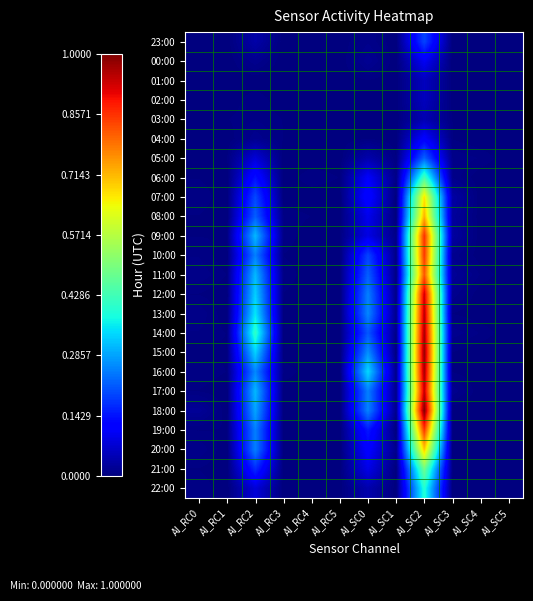

Reading left to right, extract all data points from this chart.

23:00: AI_RC0=0.0	AI_RC1=0.0	AI_RC2=0.0	AI_RC3=0.0	AI_RC4=0.0	AI_RC5=0.0	AI_SC0=0.0	AI_SC1=0.0	AI_SC2=0.2	AI_SC3=0.0	AI_SC4=0.0	AI_SC5=0.0
00:00: AI_RC0=0.0	AI_RC1=0.0	AI_RC2=0.0	AI_RC3=0.0	AI_RC4=0.0	AI_RC5=0.0	AI_SC0=0.0	AI_SC1=0.0	AI_SC2=0.1	AI_SC3=0.0	AI_SC4=0.0	AI_SC5=0.0
01:00: AI_RC0=0.0	AI_RC1=0.0	AI_RC2=0.0	AI_RC3=0.0	AI_RC4=0.0	AI_RC5=0.0	AI_SC0=0.0	AI_SC1=0.0	AI_SC2=0.1	AI_SC3=0.0	AI_SC4=0.0	AI_SC5=0.0
02:00: AI_RC0=0.0	AI_RC1=0.0	AI_RC2=0.0	AI_RC3=0.0	AI_RC4=0.0	AI_RC5=0.0	AI_SC0=0.0	AI_SC1=0.0	AI_SC2=0.1	AI_SC3=0.0	AI_SC4=0.0	AI_SC5=0.0
03:00: AI_RC0=0.0	AI_RC1=0.0	AI_RC2=0.0	AI_RC3=0.0	AI_RC4=0.0	AI_RC5=0.0	AI_SC0=0.0	AI_SC1=0.0	AI_SC2=0.0	AI_SC3=0.0	AI_SC4=0.0	AI_SC5=0.0
04:00: AI_RC0=0.0	AI_RC1=0.0	AI_RC2=0.0	AI_RC3=0.0	AI_RC4=0.0	AI_RC5=0.0	AI_SC0=0.0	AI_SC1=0.0	AI_SC2=0.1	AI_SC3=0.0	AI_SC4=0.0	AI_SC5=0.0
05:00: AI_RC0=0.0	AI_RC1=0.0	AI_RC2=0.1	AI_RC3=0.0	AI_RC4=0.0	AI_RC5=0.0	AI_SC0=0.0	AI_SC1=0.0	AI_SC2=0.2	AI_SC3=0.0	AI_SC4=0.0	AI_SC5=0.0
06:00: AI_RC0=0.0	AI_RC1=0.0	AI_RC2=0.1	AI_RC3=0.0	AI_RC4=0.0	AI_RC5=0.0	AI_SC0=0.1	AI_SC1=0.0	AI_SC2=0.4	AI_SC3=0.0	AI_SC4=0.0	AI_SC5=0.0
07:00: AI_RC0=0.0	AI_RC1=0.0	AI_RC2=0.2	AI_RC3=0.0	AI_RC4=0.0	AI_RC5=0.0	AI_SC0=0.1	AI_SC1=0.0	AI_SC2=0.7	AI_SC3=0.0	AI_SC4=0.0	AI_SC5=0.0
08:00: AI_RC0=0.0	AI_RC1=0.0	AI_RC2=0.2	AI_RC3=0.0	AI_RC4=0.0	AI_RC5=0.0	AI_SC0=0.1	AI_SC1=0.0	AI_SC2=0.7	AI_SC3=0.0	AI_SC4=0.0	AI_SC5=0.0
09:00: AI_RC0=0.0	AI_RC1=0.0	AI_RC2=0.3	AI_RC3=0.0	AI_RC4=0.0	AI_RC5=0.0	AI_SC0=0.1	AI_SC1=0.0	AI_SC2=0.9	AI_SC3=0.0	AI_SC4=0.0	AI_SC5=0.0
10:00: AI_RC0=0.0	AI_RC1=0.0	AI_RC2=0.3	AI_RC3=0.0	AI_RC4=0.0	AI_RC5=0.0	AI_SC0=0.2	AI_SC1=0.0	AI_SC2=0.9	AI_SC3=0.0	AI_SC4=0.0	AI_SC5=0.0
11:00: AI_RC0=0.0	AI_RC1=0.0	AI_RC2=0.3	AI_RC3=0.0	AI_RC4=0.0	AI_RC5=0.0	AI_SC0=0.2	AI_SC1=0.0	AI_SC2=0.8	AI_SC3=0.0	AI_SC4=0.0	AI_SC5=0.0
12:00: AI_RC0=0.0	AI_RC1=0.0	AI_RC2=0.3	AI_RC3=0.0	AI_RC4=0.0	AI_RC5=0.0	AI_SC0=0.3	AI_SC1=0.0	AI_SC2=0.9	AI_SC3=0.0	AI_SC4=0.0	AI_SC5=0.0
13:00: AI_RC0=0.0	AI_RC1=0.0	AI_RC2=0.4	AI_RC3=0.0	AI_RC4=0.0	AI_RC5=0.0	AI_SC0=0.3	AI_SC1=0.0	AI_SC2=0.9	AI_SC3=0.0	AI_SC4=0.0	AI_SC5=0.0
14:00: AI_RC0=0.0	AI_RC1=0.0	AI_RC2=0.4	AI_RC3=0.0	AI_RC4=0.0	AI_RC5=0.0	AI_SC0=0.2	AI_SC1=0.0	AI_SC2=1.0	AI_SC3=0.0	AI_SC4=0.0	AI_SC5=0.0
15:00: AI_RC0=0.0	AI_RC1=0.0	AI_RC2=0.3	AI_RC3=0.0	AI_RC4=0.0	AI_RC5=0.0	AI_SC0=0.3	AI_SC1=0.0	AI_SC2=1.0	AI_SC3=0.0	AI_SC4=0.0	AI_SC5=0.0
16:00: AI_RC0=0.0	AI_RC1=0.0	AI_RC2=0.3	AI_RC3=0.0	AI_RC4=0.0	AI_RC5=0.0	AI_SC0=0.3	AI_SC1=0.0	AI_SC2=1.0	AI_SC3=0.0	AI_SC4=0.0	AI_SC5=0.0
17:00: AI_RC0=0.0	AI_RC1=0.0	AI_RC2=0.3	AI_RC3=0.0	AI_RC4=0.0	AI_RC5=0.0	AI_SC0=0.3	AI_SC1=0.0	AI_SC2=0.9	AI_SC3=0.0	AI_SC4=0.0	AI_SC5=0.0
18:00: AI_RC0=0.0	AI_RC1=0.0	AI_RC2=0.3	AI_RC3=0.0	AI_RC4=0.0	AI_RC5=0.0	AI_SC0=0.3	AI_SC1=0.0	AI_SC2=1.0	AI_SC3=0.0	AI_SC4=0.0	AI_SC5=0.0
19:00: AI_RC0=0.0	AI_RC1=0.0	AI_RC2=0.3	AI_RC3=0.0	AI_RC4=0.0	AI_RC5=0.0	AI_SC0=0.1	AI_SC1=0.0	AI_SC2=0.9	AI_SC3=0.0	AI_SC4=0.0	AI_SC5=0.0
20:00: AI_RC0=0.0	AI_RC1=0.0	AI_RC2=0.3	AI_RC3=0.0	AI_RC4=0.0	AI_RC5=0.0	AI_SC0=0.1	AI_SC1=0.0	AI_SC2=0.7	AI_SC3=0.0	AI_SC4=0.0	AI_SC5=0.0
21:00: AI_RC0=0.0	AI_RC1=0.0	AI_RC2=0.2	AI_RC3=0.0	AI_RC4=0.0	AI_RC5=0.0	AI_SC0=0.1	AI_SC1=0.0	AI_SC2=0.5	AI_SC3=0.0	AI_SC4=0.0	AI_SC5=0.0
22:00: AI_RC0=0.0	AI_RC1=0.0	AI_RC2=0.1	AI_RC3=0.0	AI_RC4=0.0	AI_RC5=0.0	AI_SC0=0.0	AI_SC1=0.0	AI_SC2=0.4	AI_SC3=0.0	AI_SC4=0.0	AI_SC5=0.0